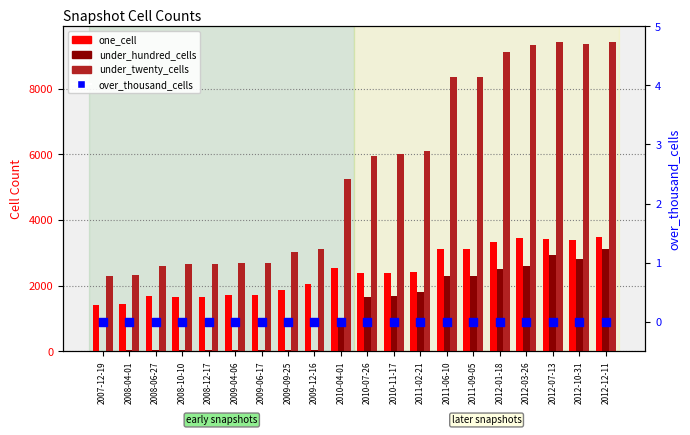

Which series reaches the minimum Y coordinate?

over_thousand_cells